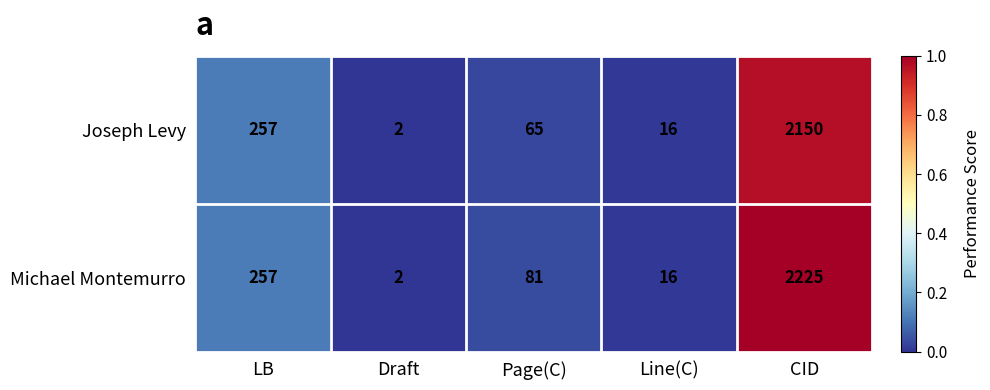

What is the sum of all Joseph Levy values?

2490